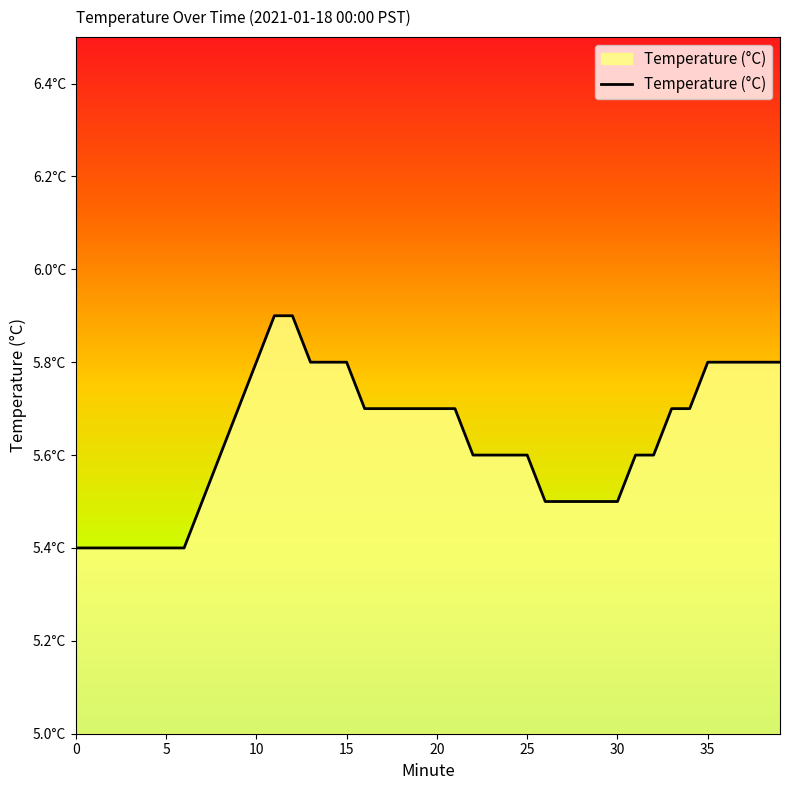

Does the chart display data point markers on the line(s)?

No